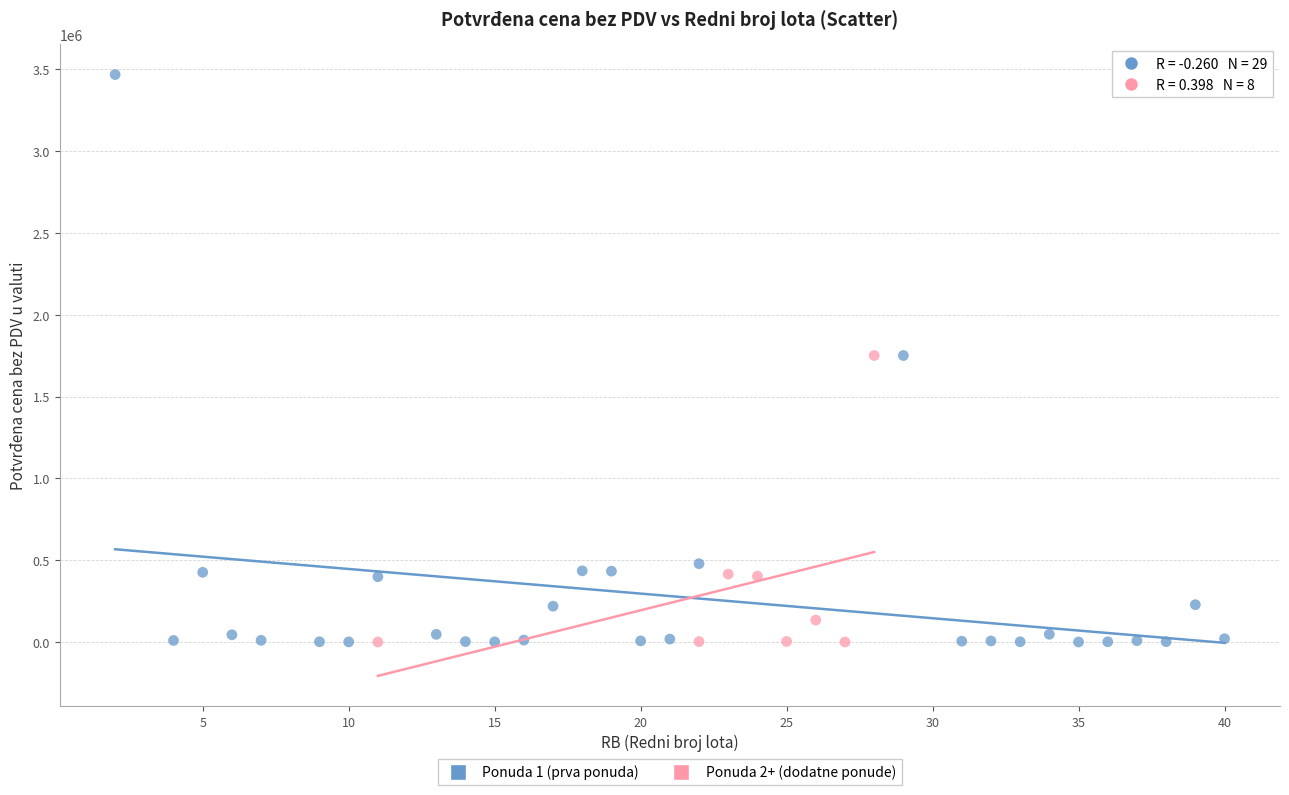

Which series reaches the maximum Y coordinate?

Ponuda 1 (prva ponuda)